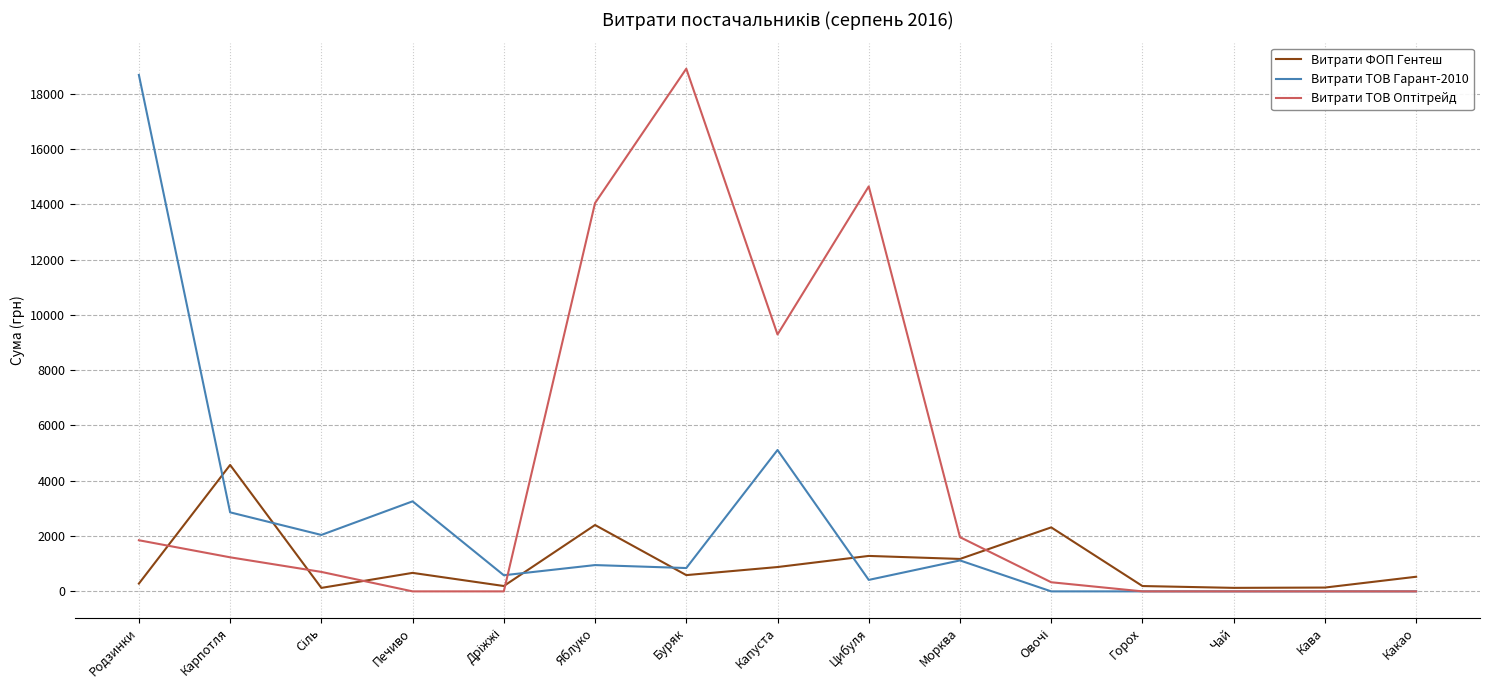

Where is the first local maximum for Витрати ТОВ Гарант-2010?

Печиво